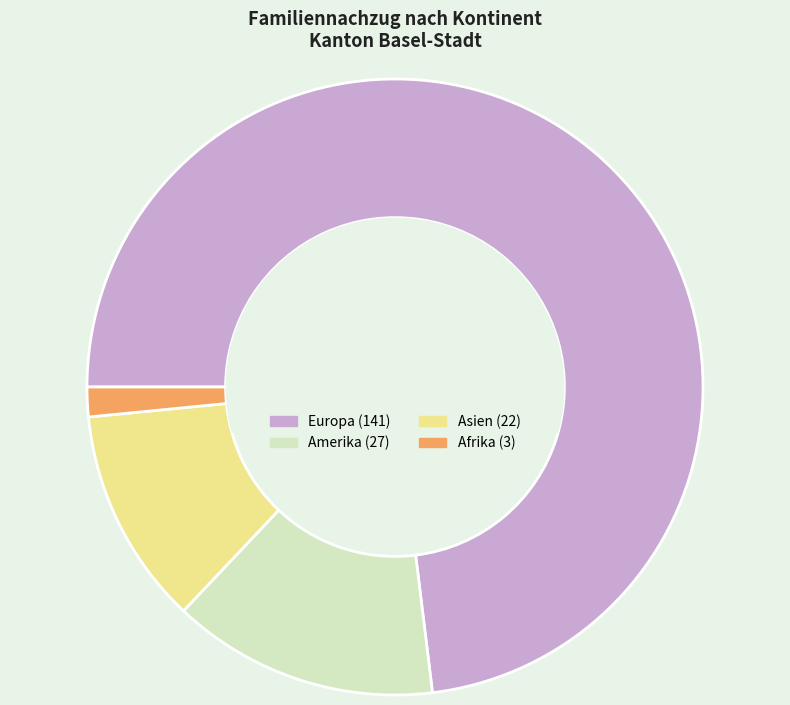

How many segments does this pie chart have?

4